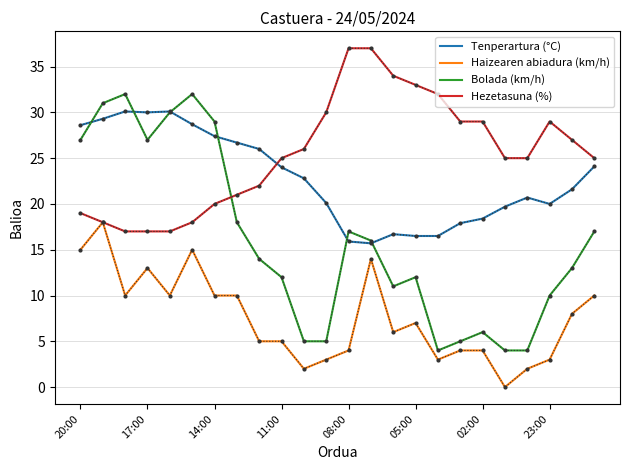

What is the lowest value of the Tenperartura (°C) series?

15.7